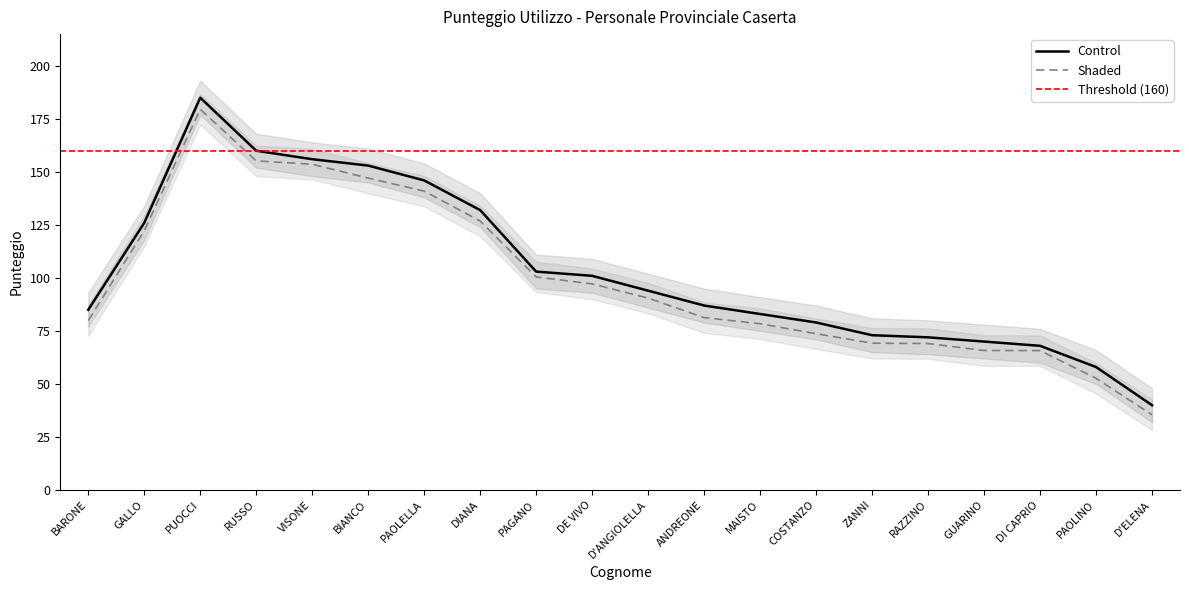

What is the sum of all values?

2071